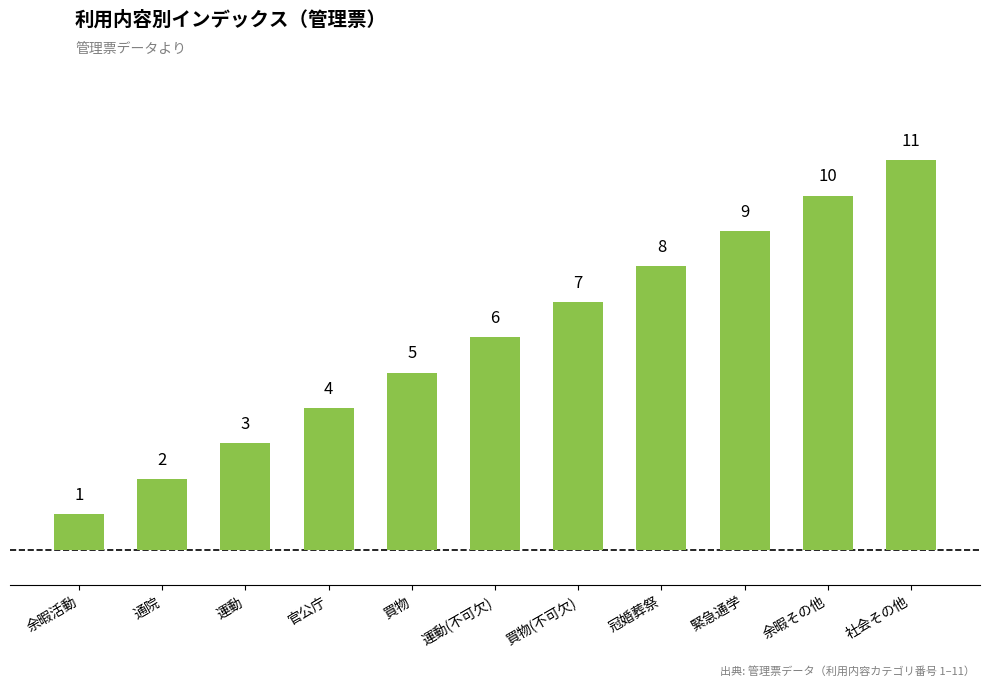

What position from the left is 官公庁?

4